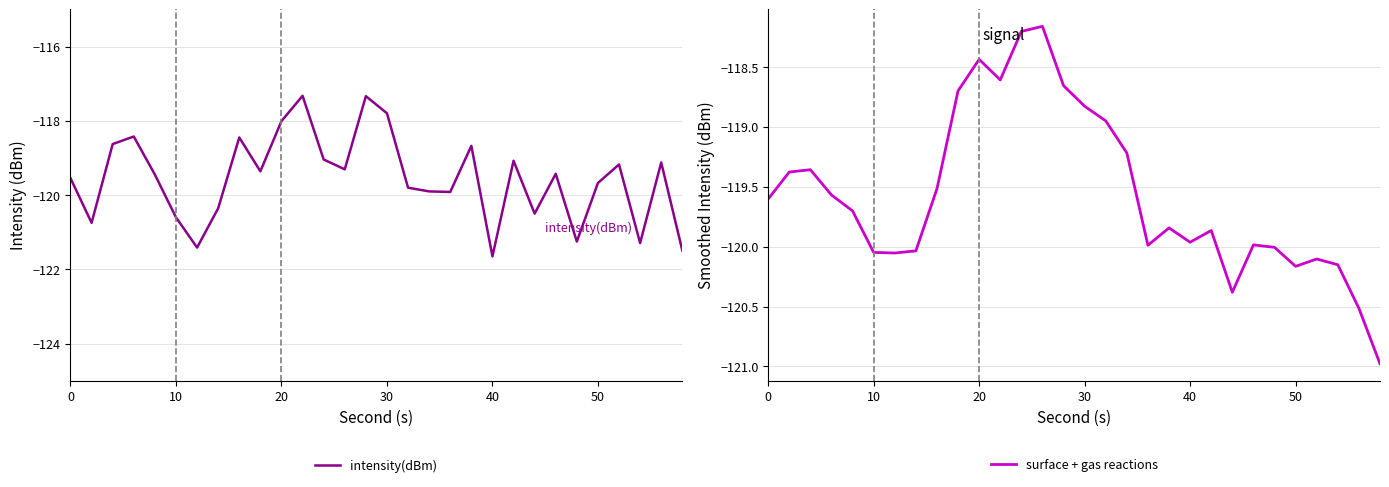

What is the maximum value for intensity(dBm)?

-117.3